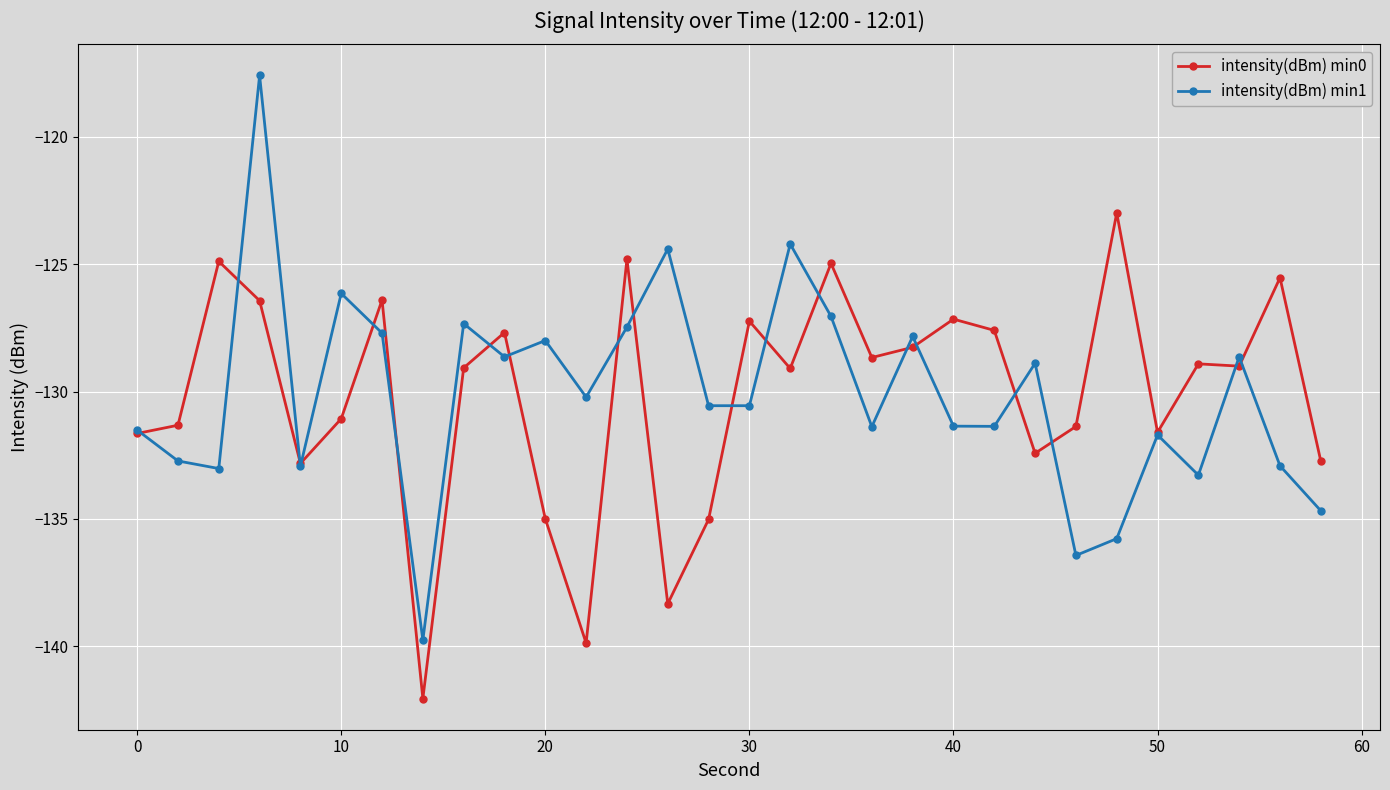

What is the value of the intensity(dBm) min1 point at the 23rd from the left?

-128.9